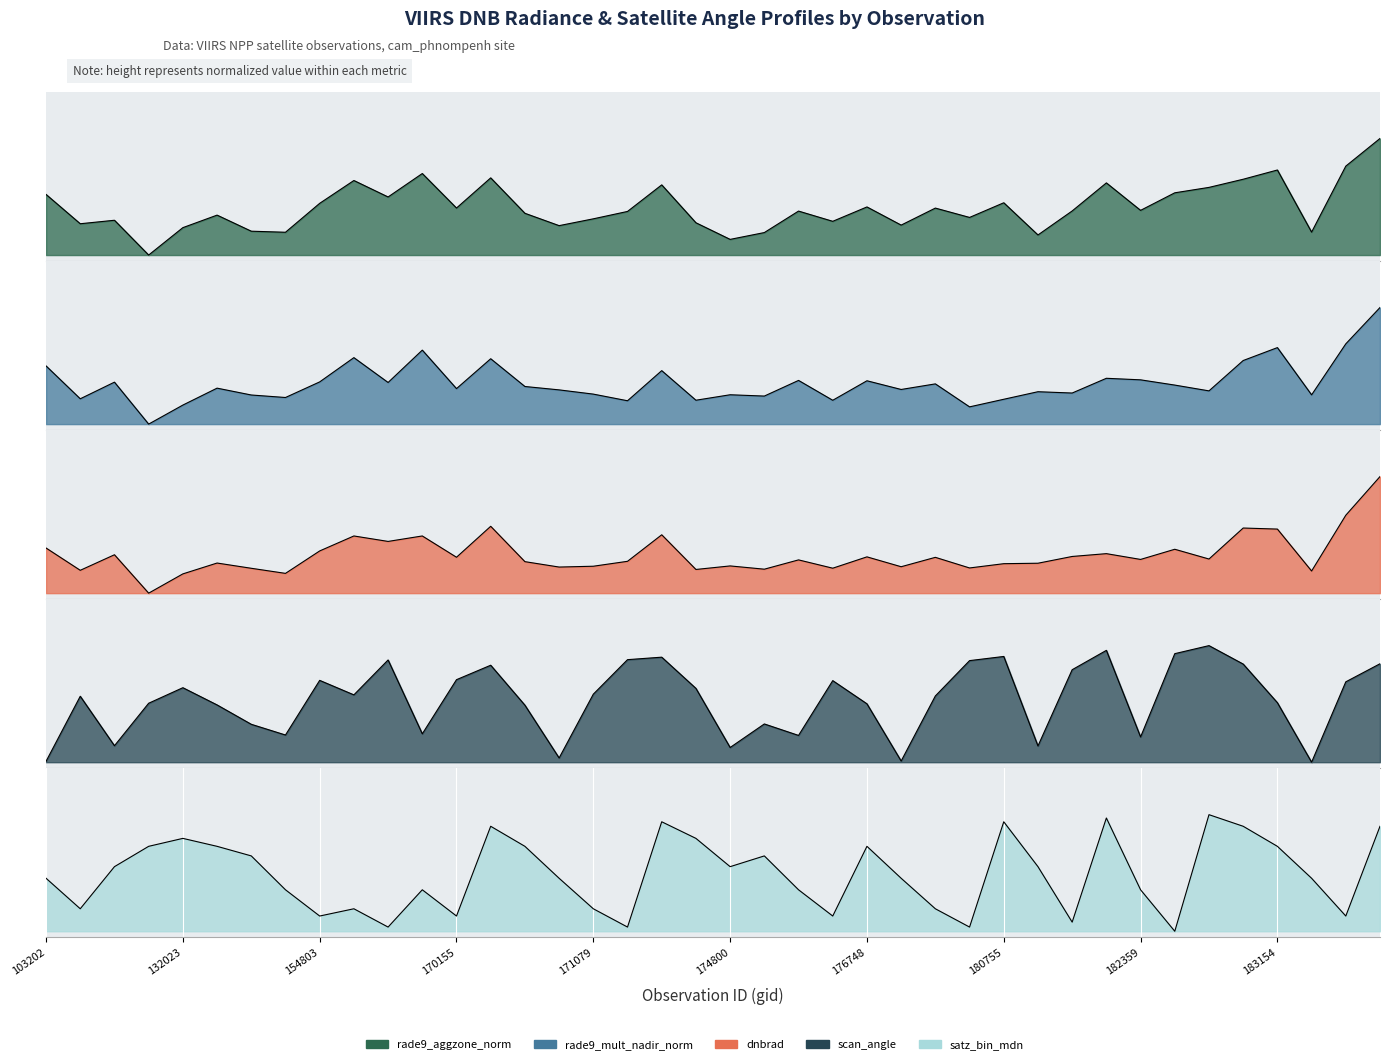

At which label does satz_bin_mdn reach its minimum?

182754